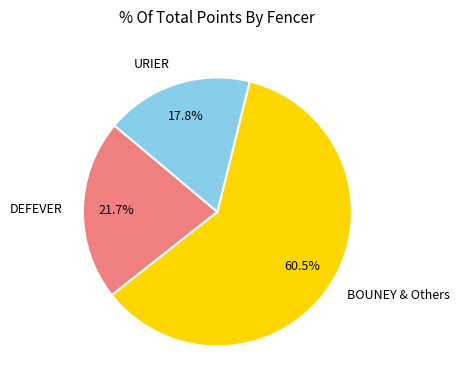

How many segments does this pie chart have?

3